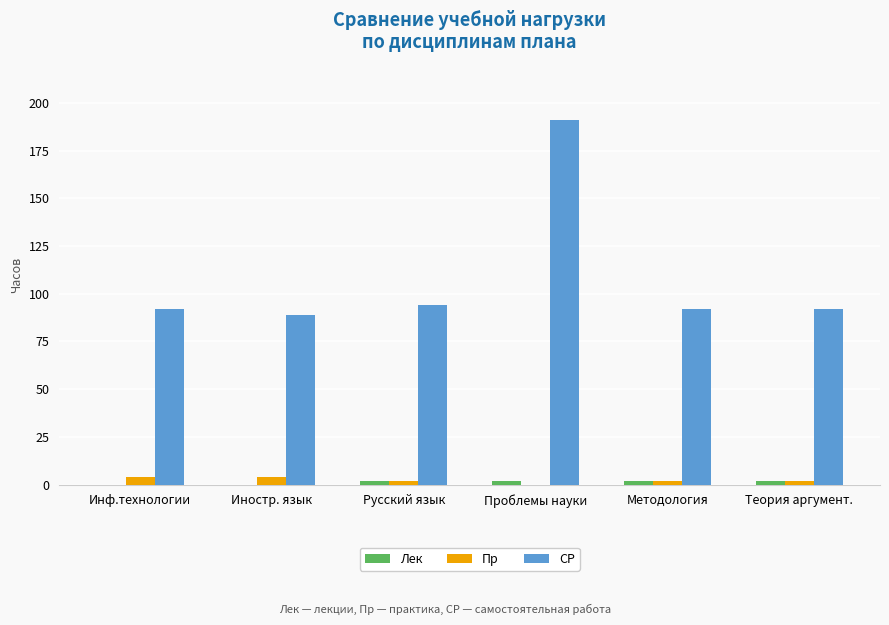

How many series are shown in this chart?

3